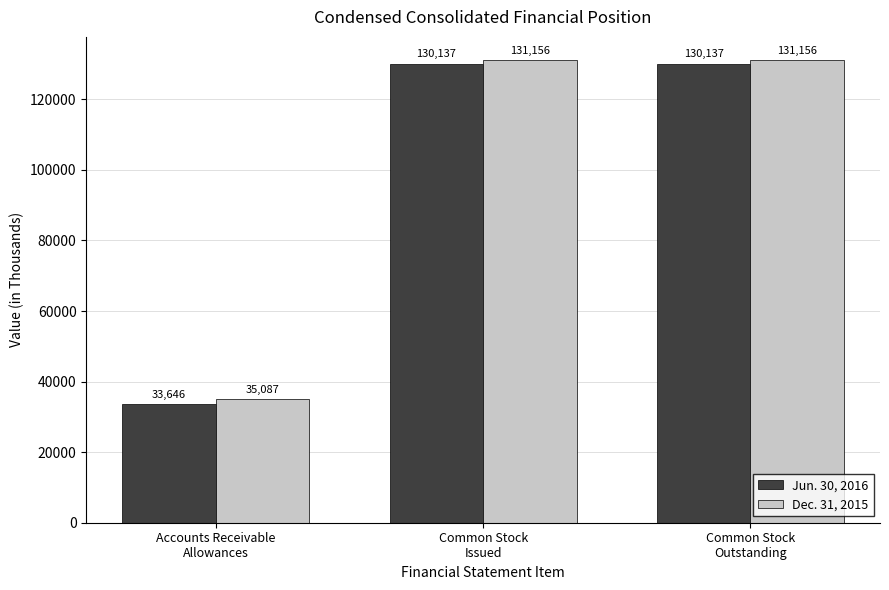

What is the minimum value shown in the chart?

33646